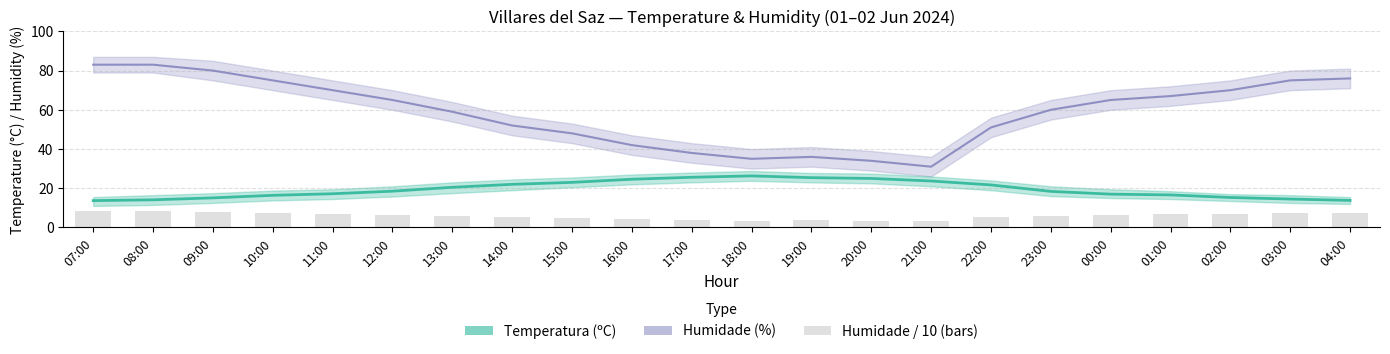

Read the Humidade (%) value at 12:00.

65.0